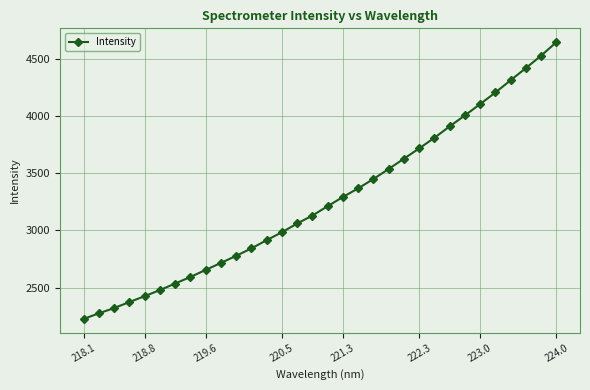

True or false: there are more than 2 points higher than both neighbors.

False